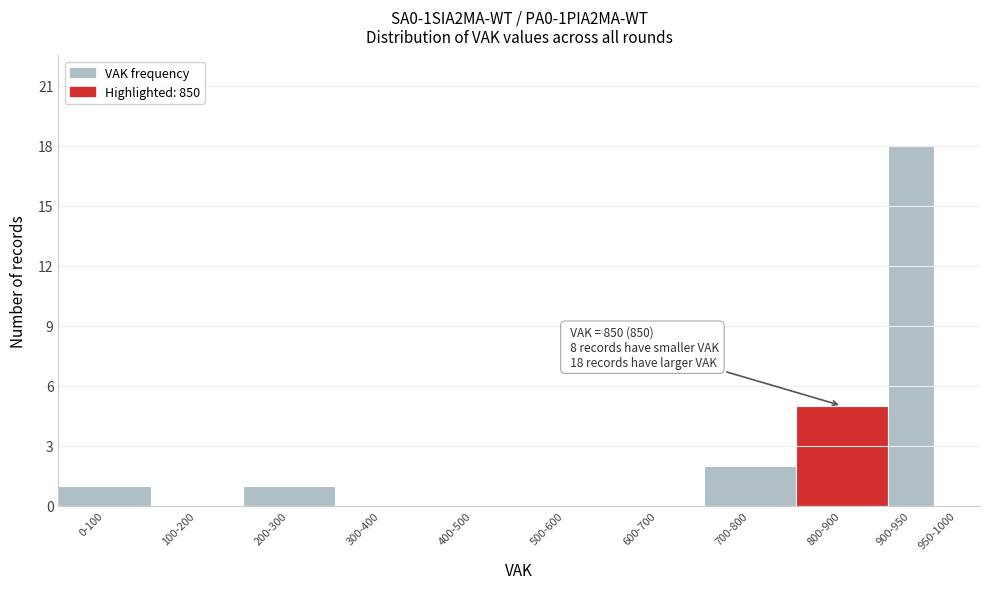

Reading left to right, extract all data points from this chart.

0-100=1	100-200=0	200-300=1	300-400=0	400-500=0	500-600=0	600-700=0	700-800=2	800-900=5	900-950=18	950-1000=0